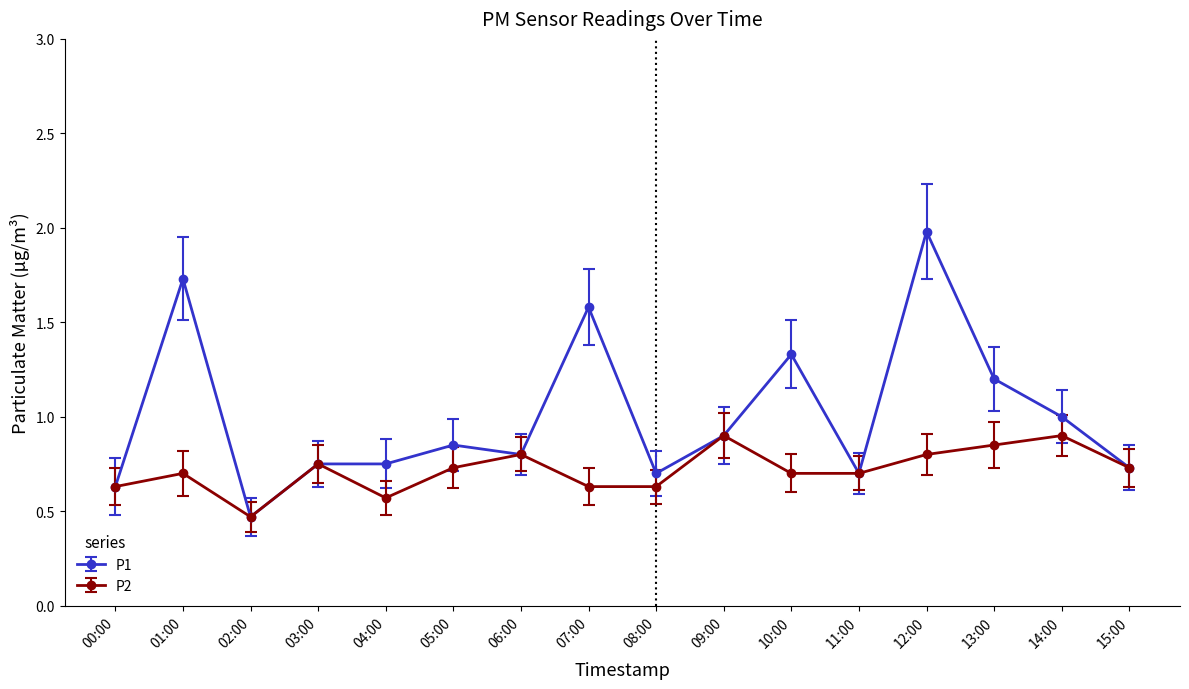

At which category does the chart reach its minimum across all series?

02:00